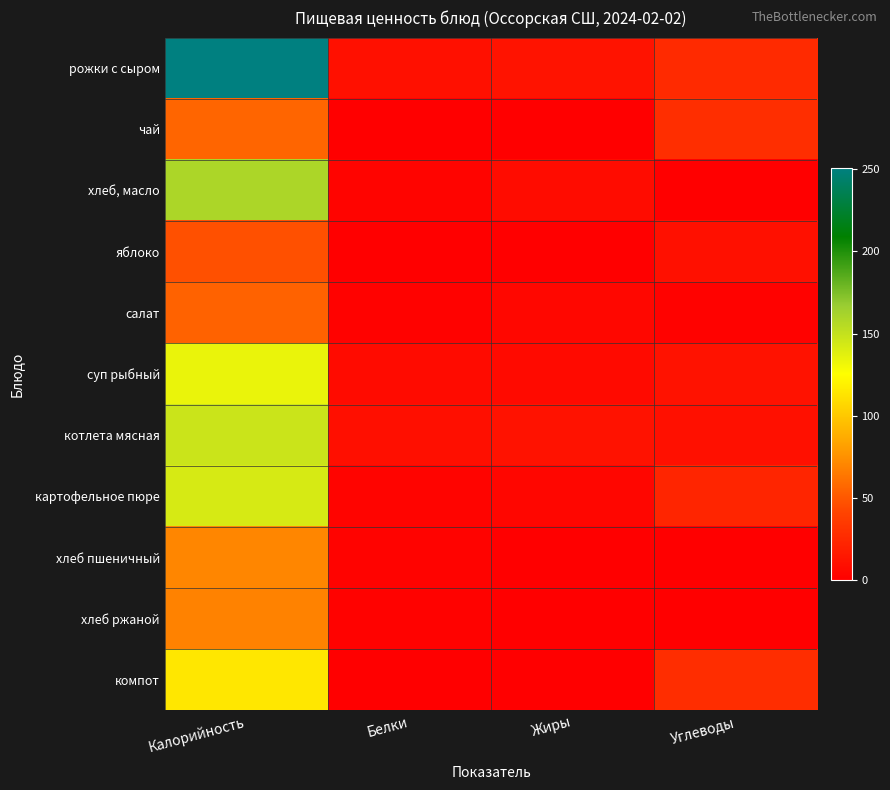

At which category does the chart reach its peak across all series?

Калорийность